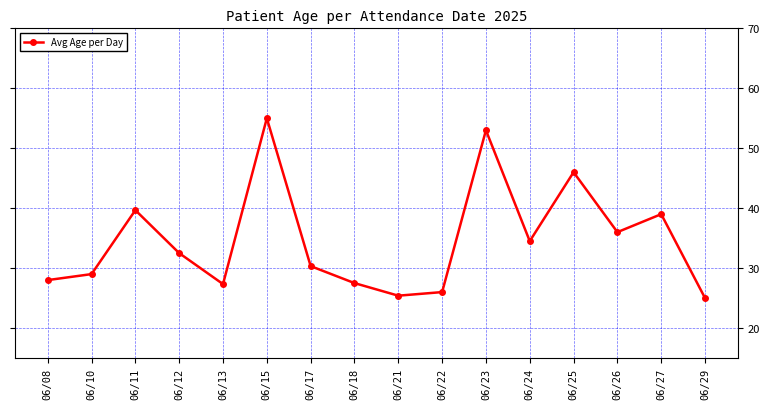

How many categories are shown in the chart?

16